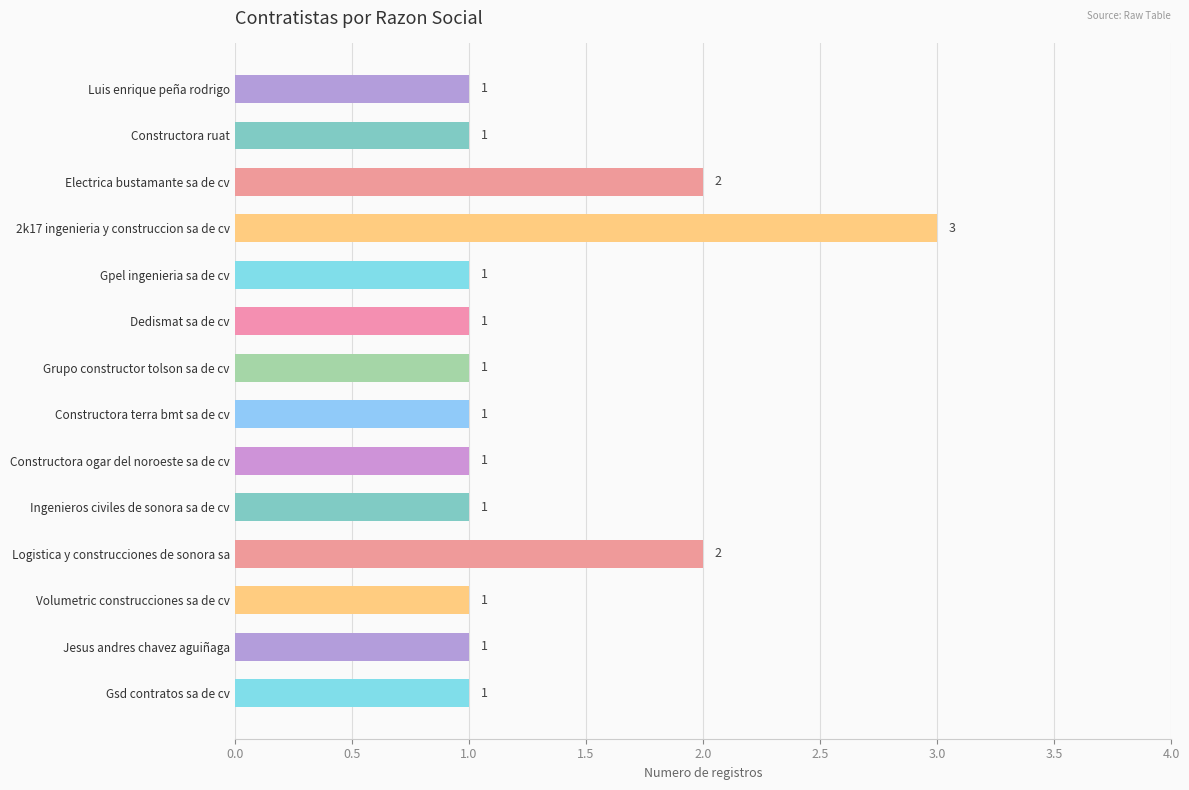

What is the ratio of the value at 2k17 ingenieria y construccion sa de cv to the value at Grupo constructor tolson sa de cv?

3.0